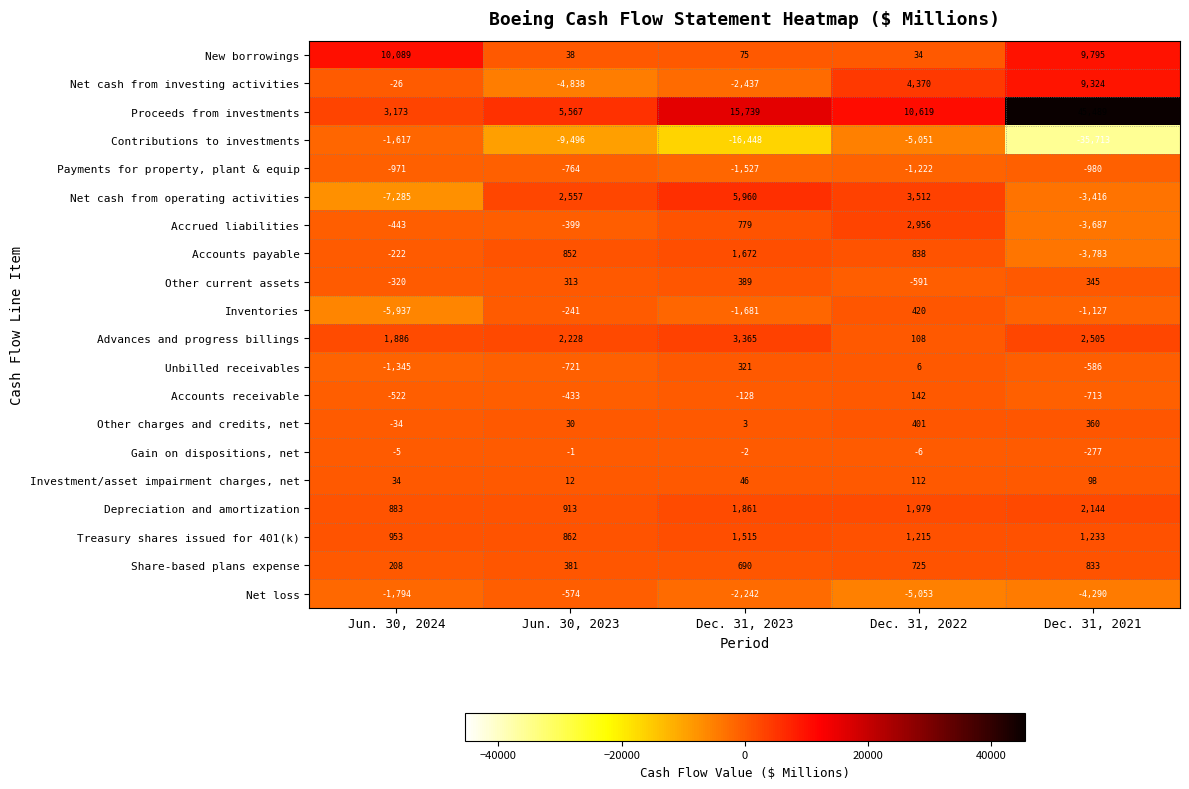

At which label is Proceeds from investments closest to 24331?

Dec. 31, 2023